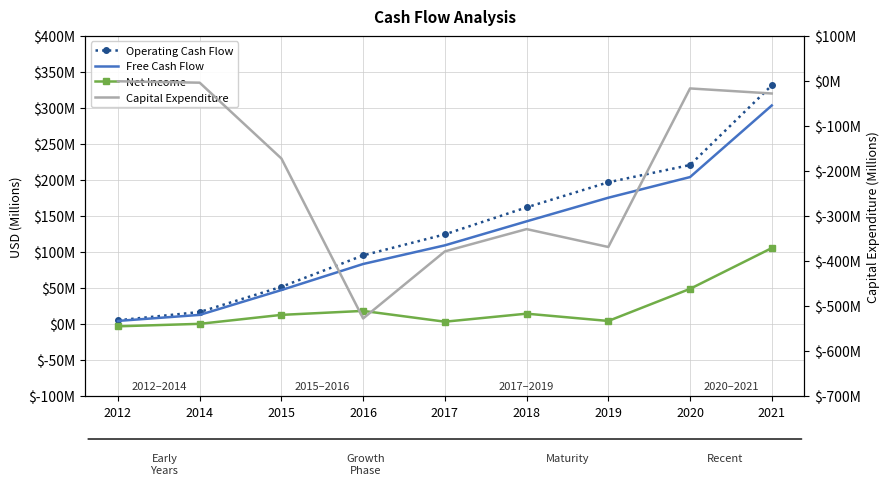

Reading left to right, list all the values displayed in this chart.

Operating Cash Flow: 2012=4.9	2014=16.4	2015=51.4	2016=95.1	2017=124.3	2018=161.8	2019=196.7	2020=220.7	2021=331.3
Free Cash Flow: 2012=4.0	2014=12.4	2015=46.9	2016=83.1	2017=109.0	2018=142.4	2019=175.2	2020=203.9	2021=303.3
Net Income: 2012=-3.5	2014=0.0	2015=12.4	2016=18.0	2017=3.0	2018=14.1	2019=4.0	2020=48.6	2021=105.3
Capital Expenditure: 2012=-0.9	2014=-4.0	2015=-172.6	2016=-528.1	2017=-379.0	2018=-329.4	2019=-369.2	2020=-16.8	2021=-28.0